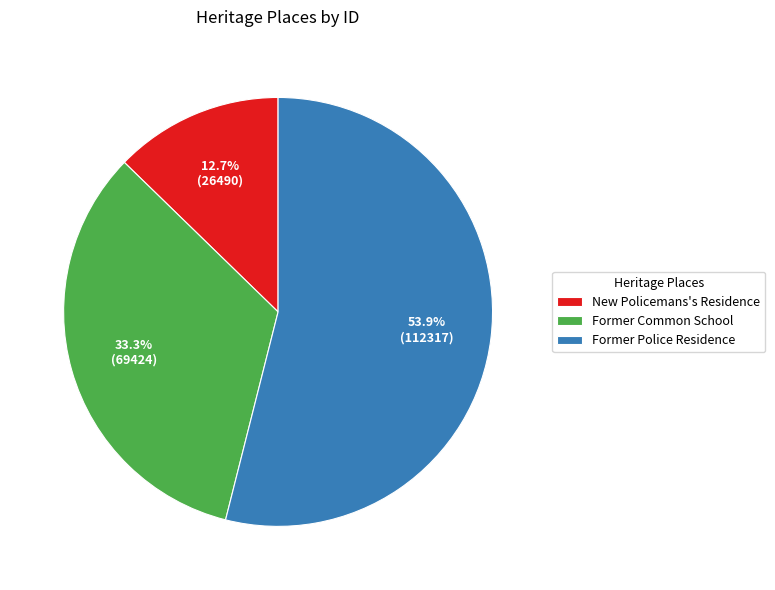

What percentage is the Former Police Residence slice, to the nearest percent?

54%